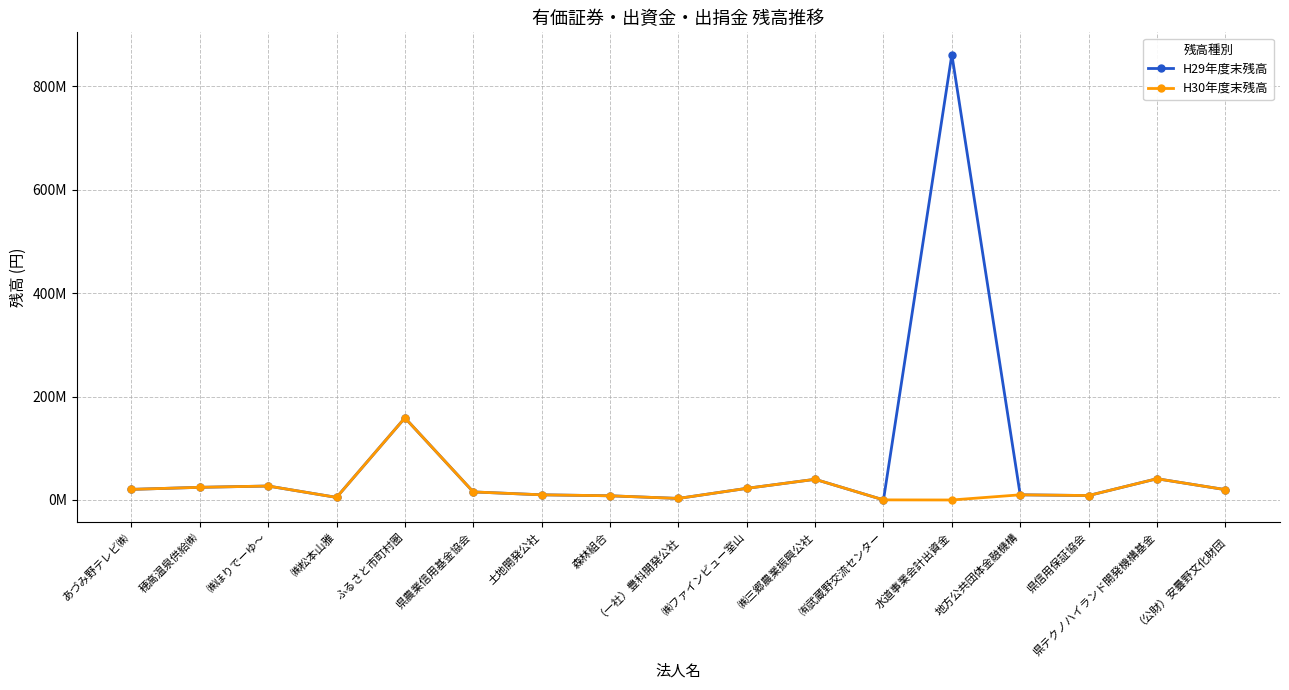

What is the label of the 10th point from the right?

森林組合